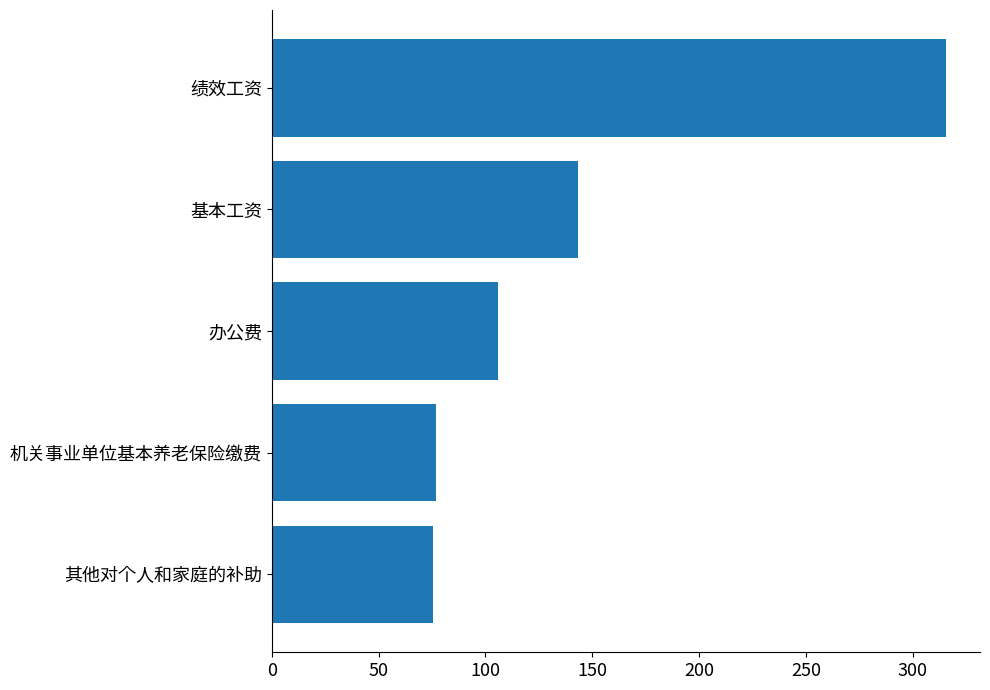

What is the sum of the values at 办公费 and 绩效工资?

421.4